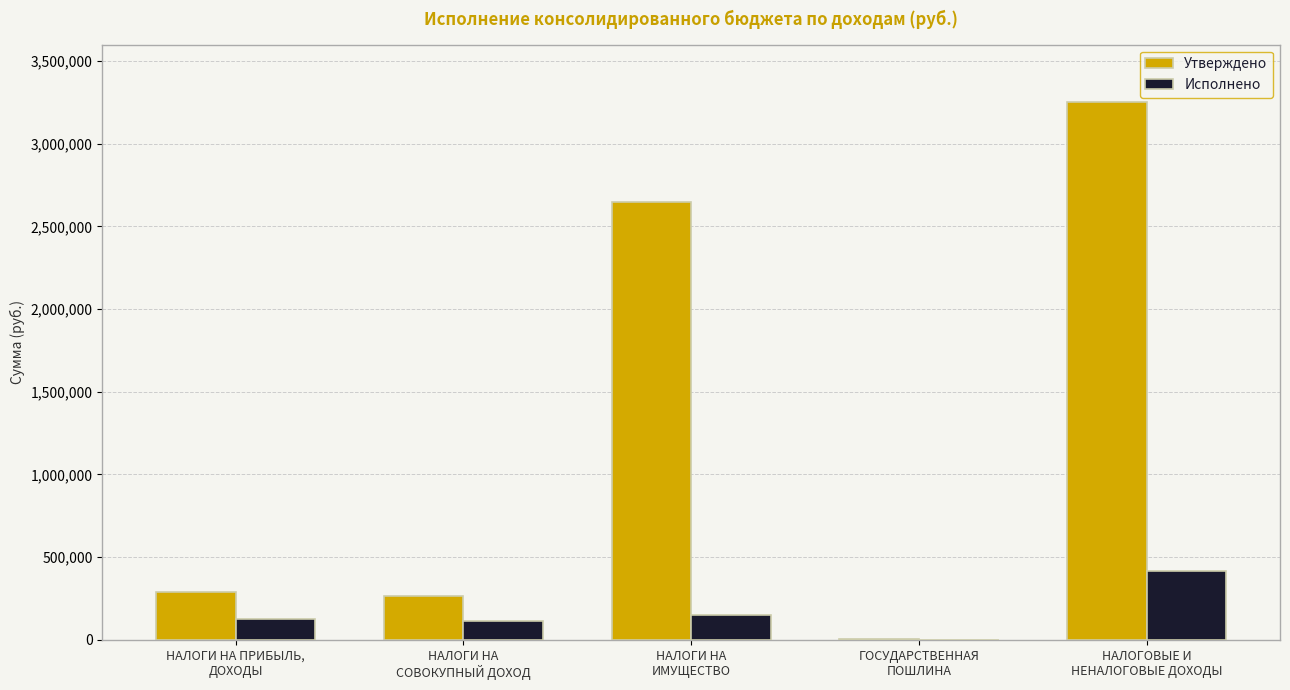

Which series has the largest total across all categories?

Утверждено